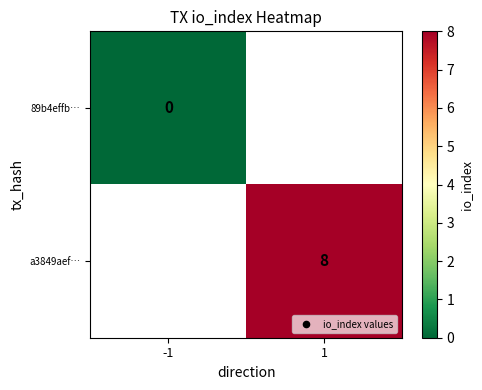

Is it true that a3849aef… equals 11 at 1?

False